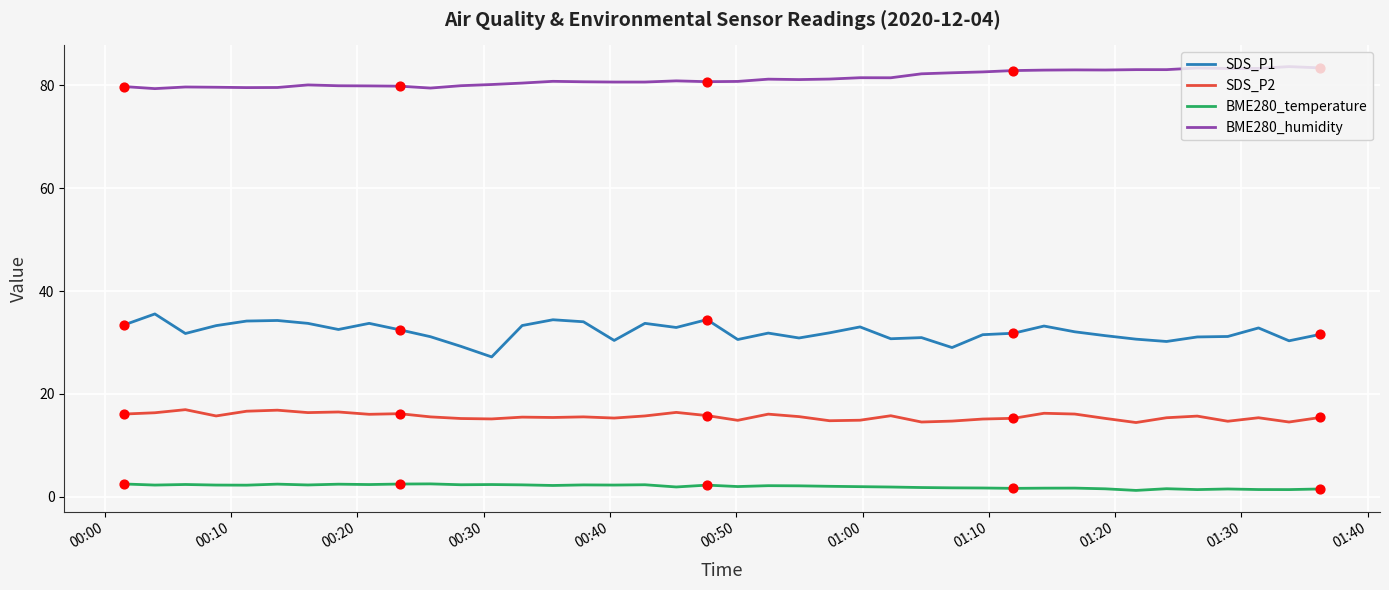

Which series has the largest total across all categories?

BME280_humidity